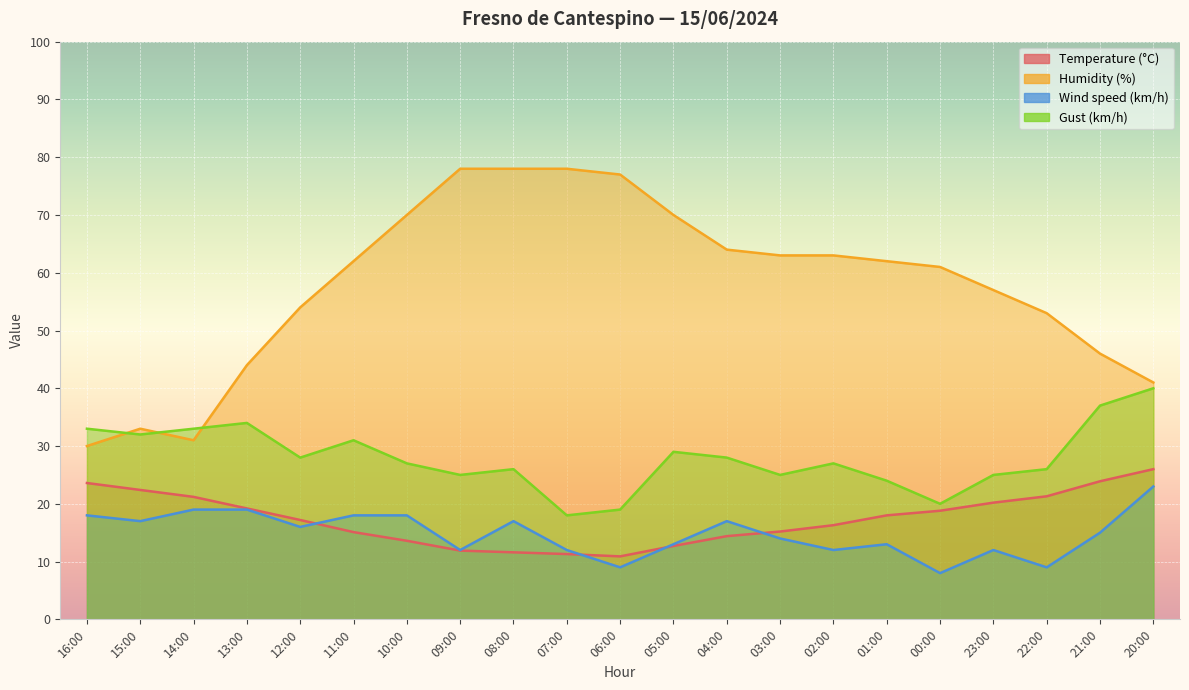

The value of Wind speed (km/h) at 13:00 is 8.2. True or false?

False